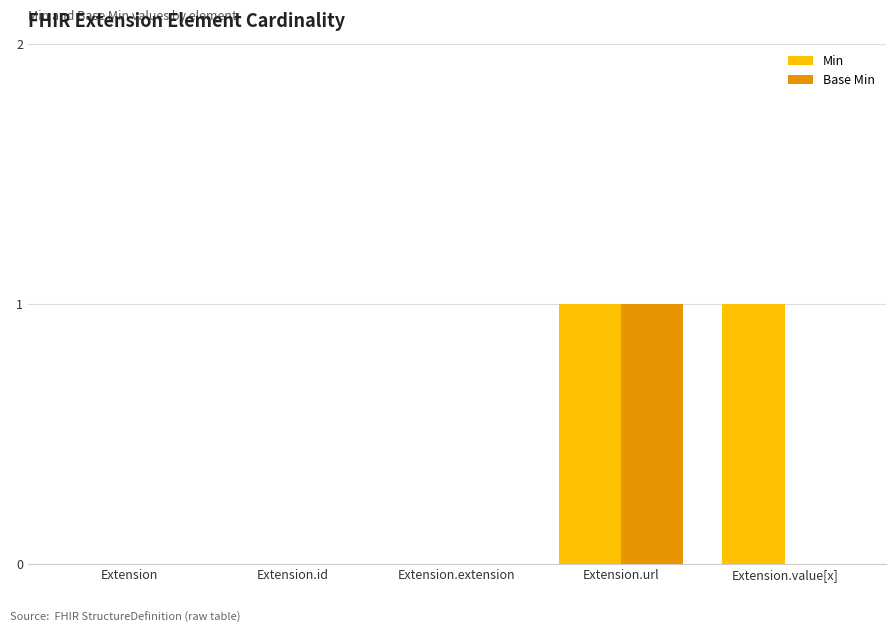

Is the value of Min at Extension.id greater than the value of Base Min at Extension.url?

No